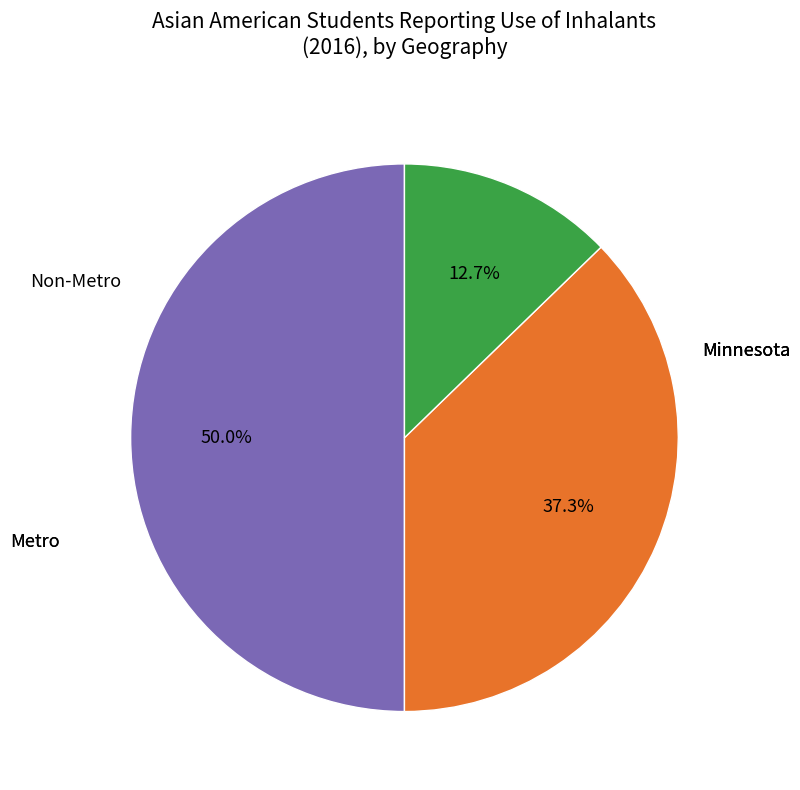

Rank the categories by value from lowest to highest.

Non-Metro, Metro, Minnesota